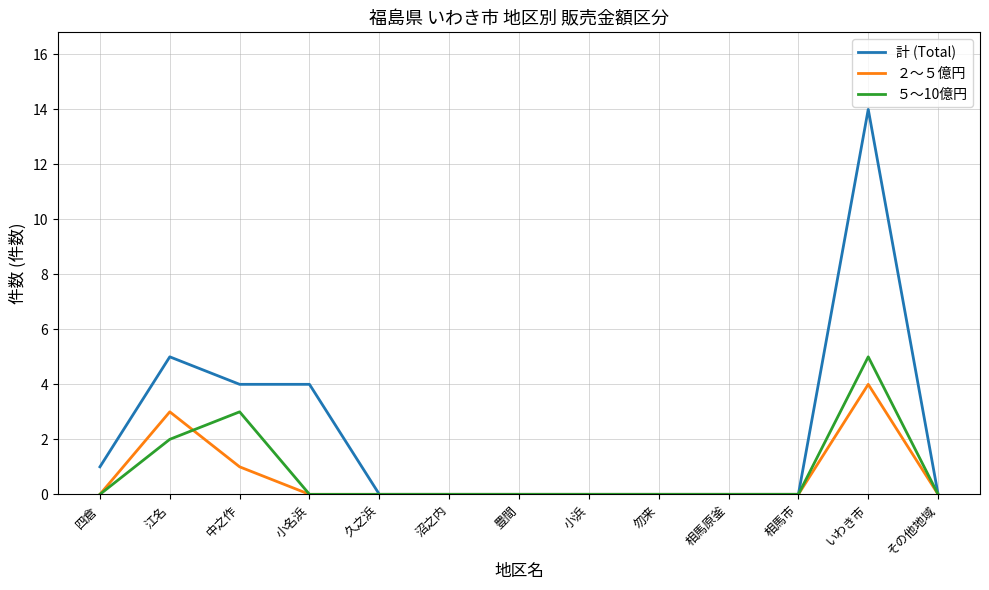

Is the value of ２～５億円 at 中之作 greater than the value of ５～10億円 at 相馬市?

Yes